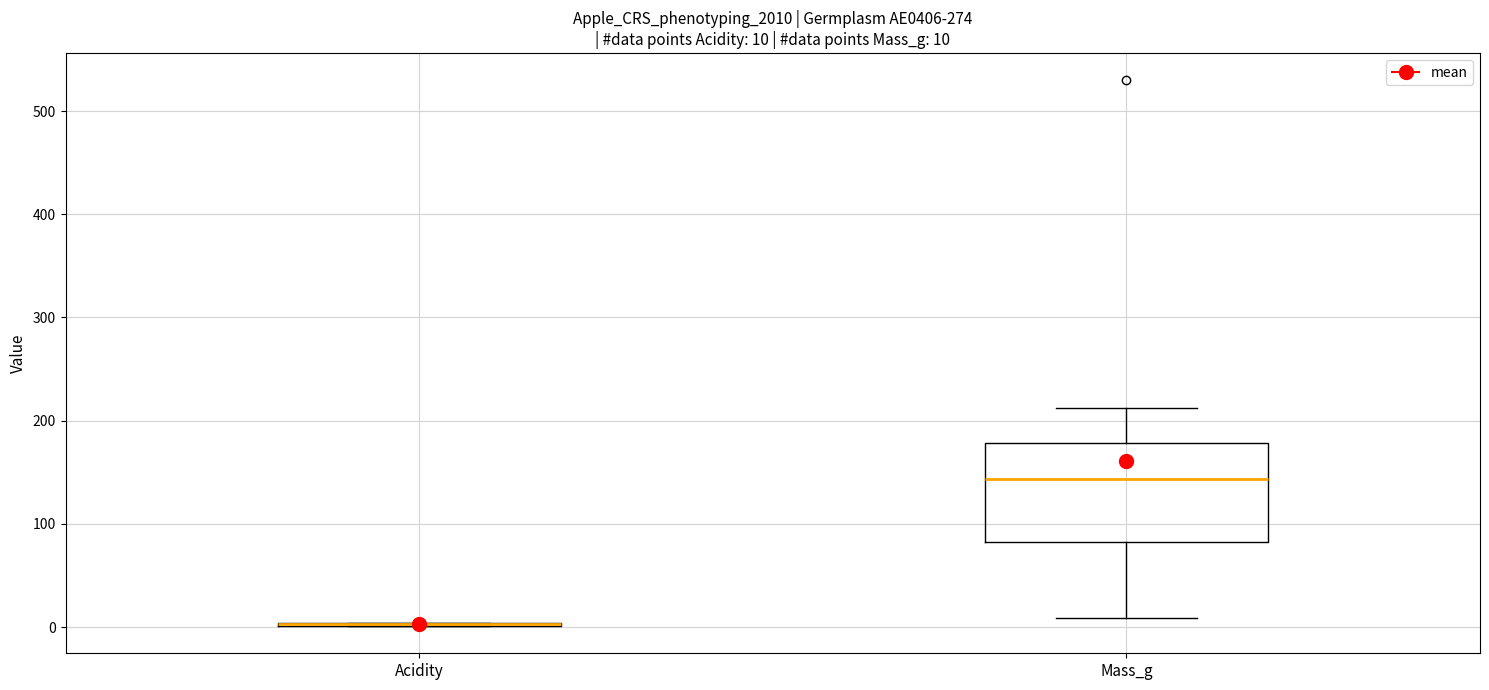

Comparing the boxes themselves (not the whiskers), which one is the tallest?

Mass_g